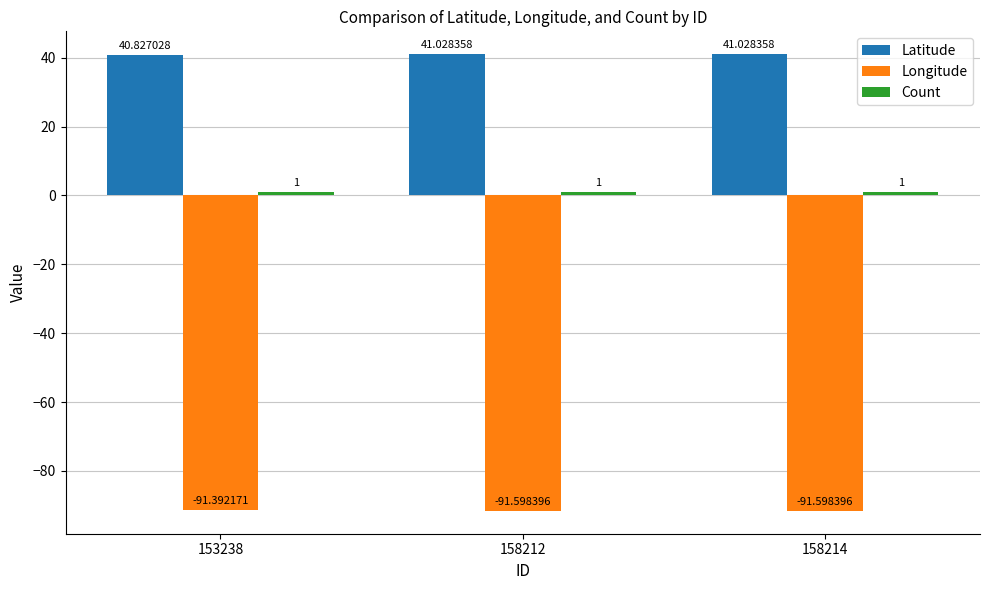

Which series has the widest spread of values?

Longitude